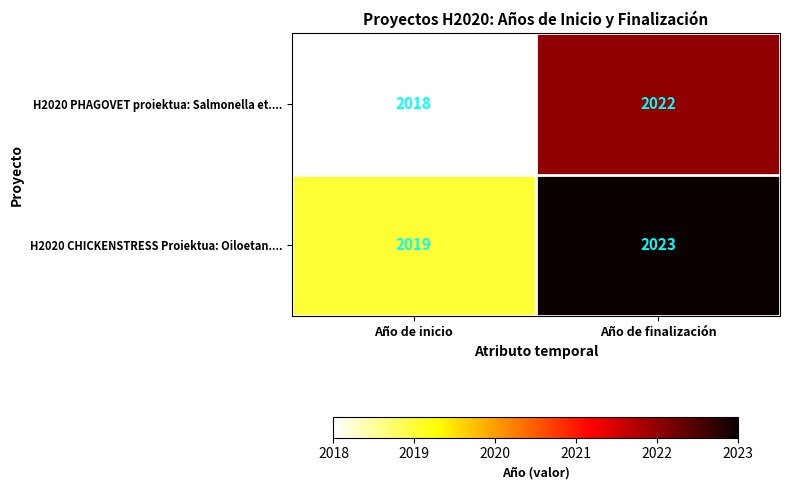

What is the sum of all H2020 CHICKENSTRESS Proiektua: Oiloetan.... values?

4042